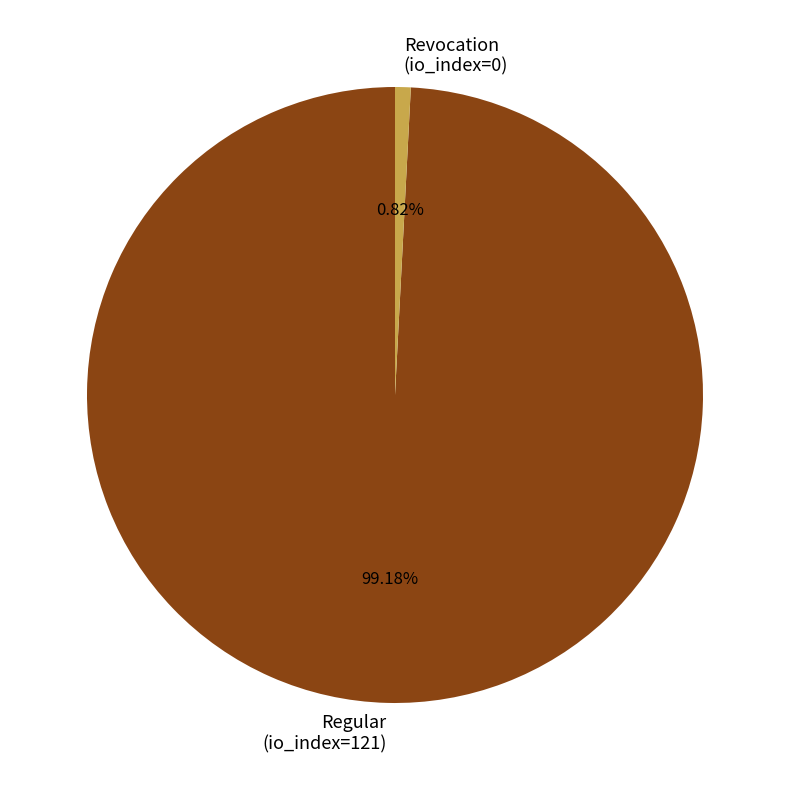

To the nearest percent, what percentage of the pie is Regular (io_index=121)?

99%